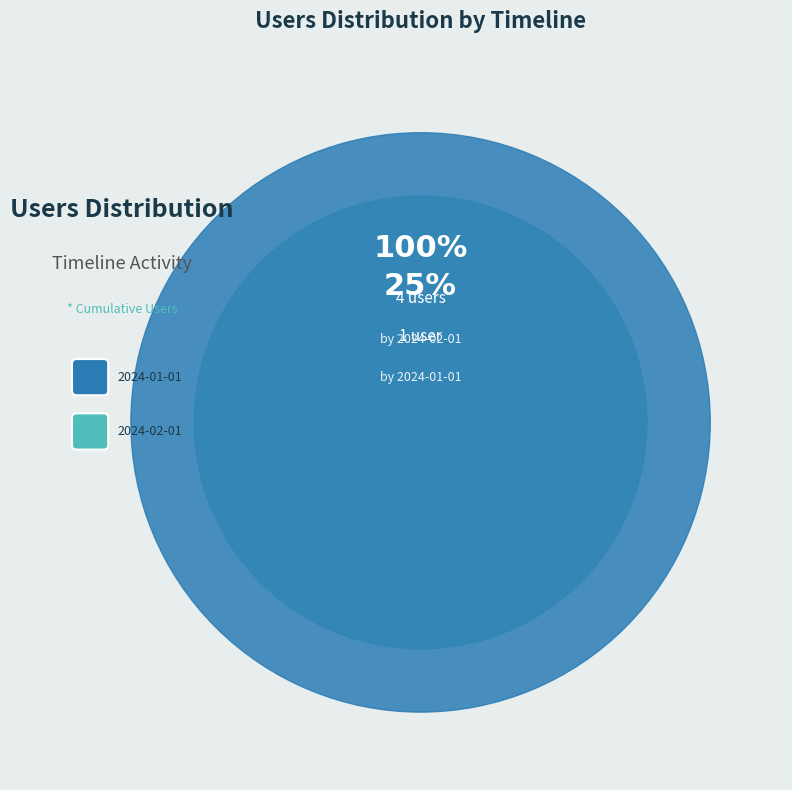

Between 2024-01-01 and 2024-02-01, which is larger?

2024-02-01